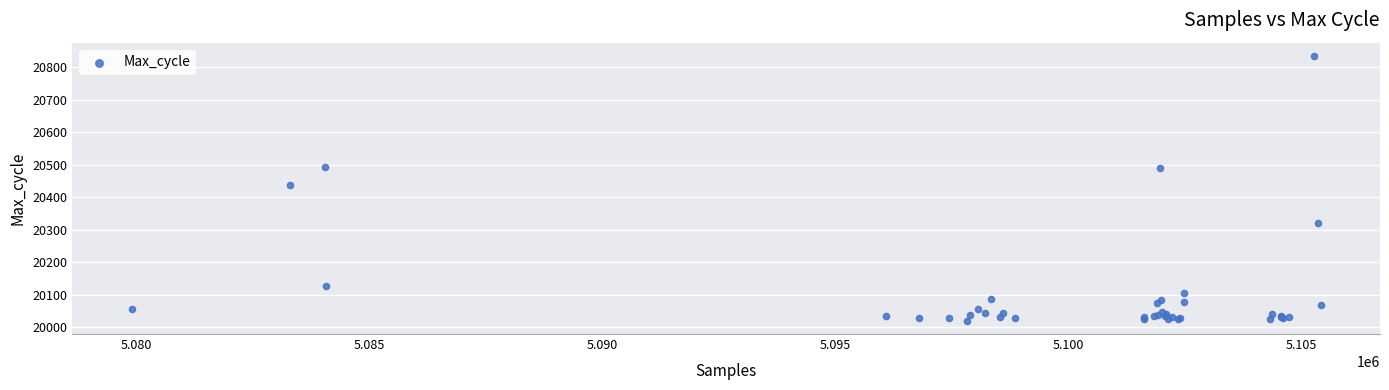

What Y value in the scatter plot is closest to 20427?

20436